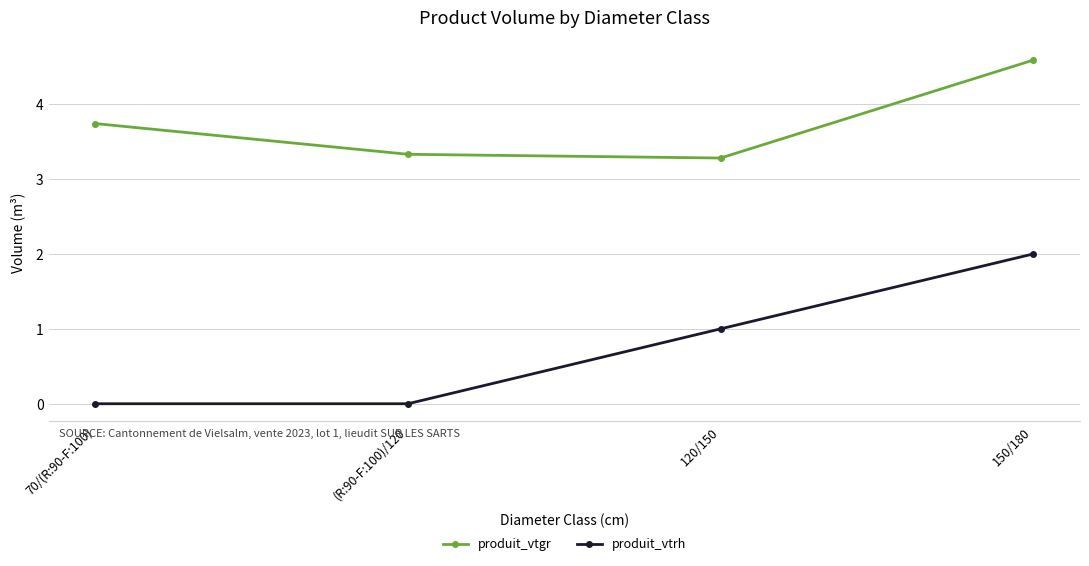

Reading left to right, what are all the values shown in this chart?

produit_vtgr: 3.7	3.3	3.3	4.6
produit_vtrh: 0.0	0.0	1.0	2.0